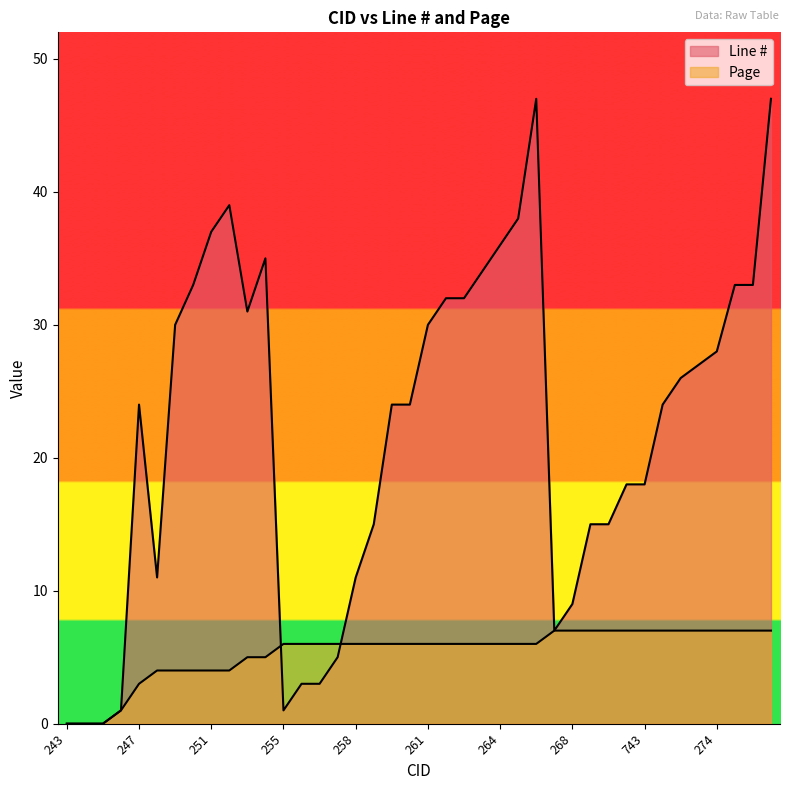

What is the difference between the second highest and second lowest values in the Line # series?

47